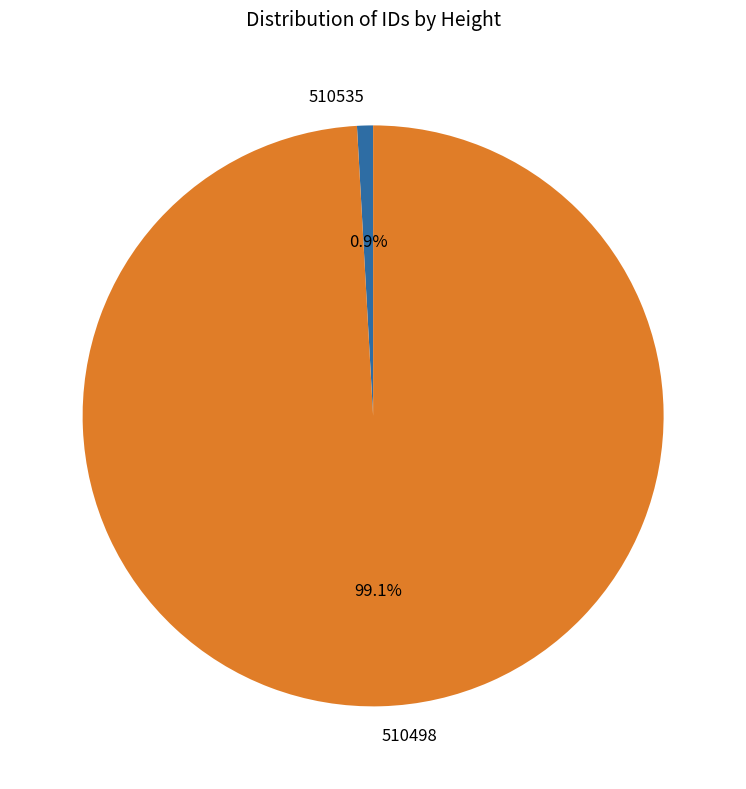

What is the ratio of the value at 510498 to the value at 510535?

111.8